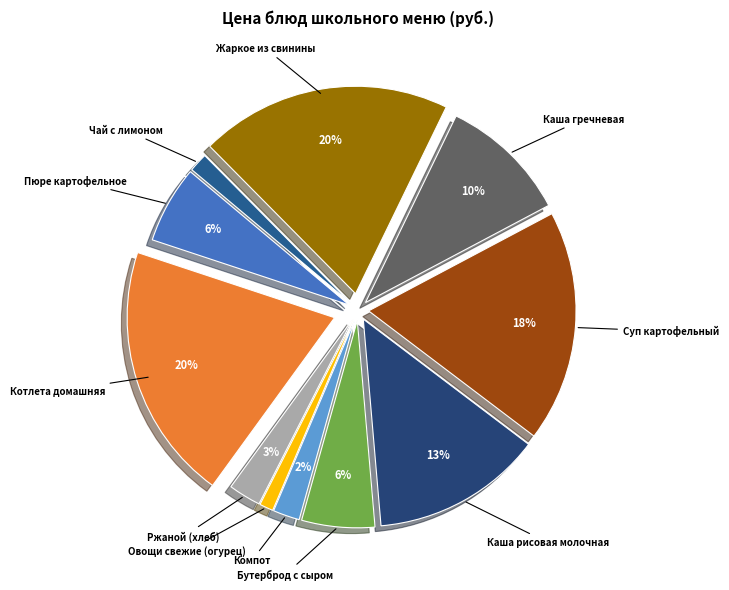

Count the number of slices in the pie.

11